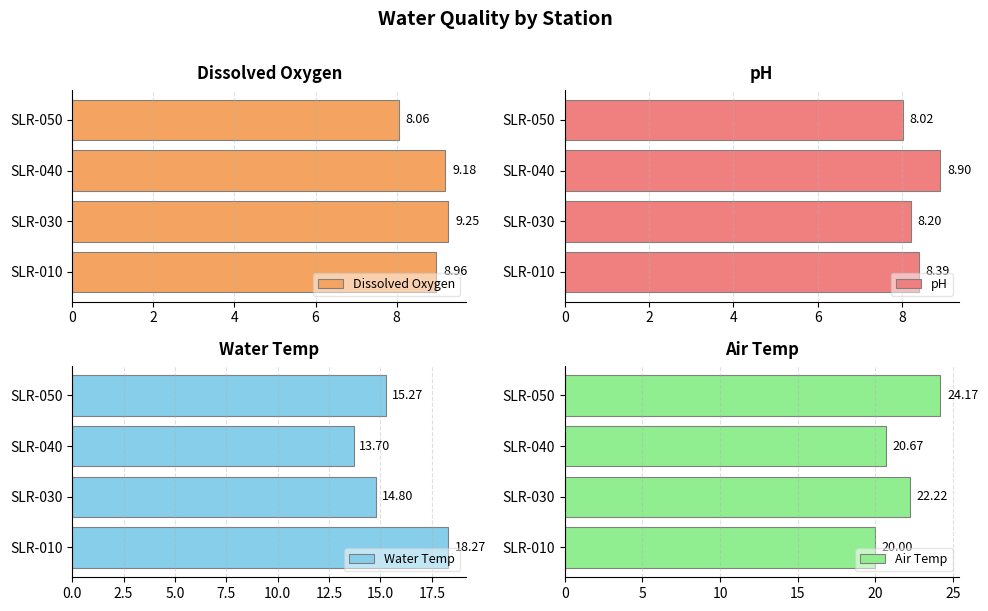

Are the bars horizontal?

Yes